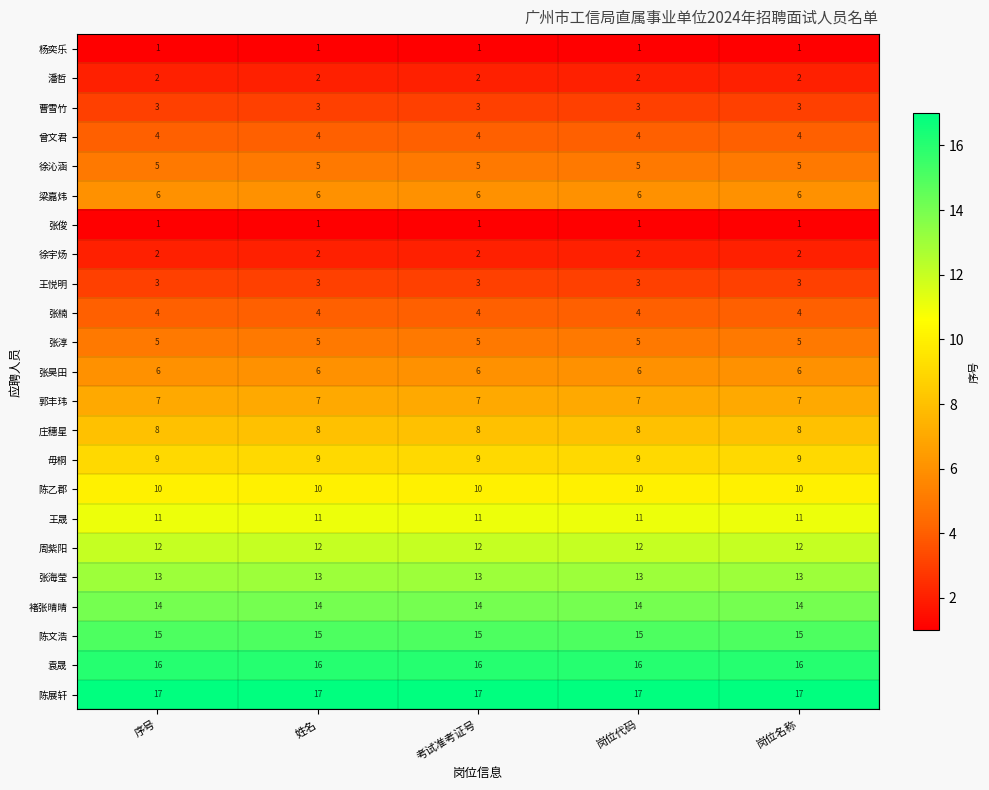

What is the approximate value of 陈展轩 at 岗位名称?

17